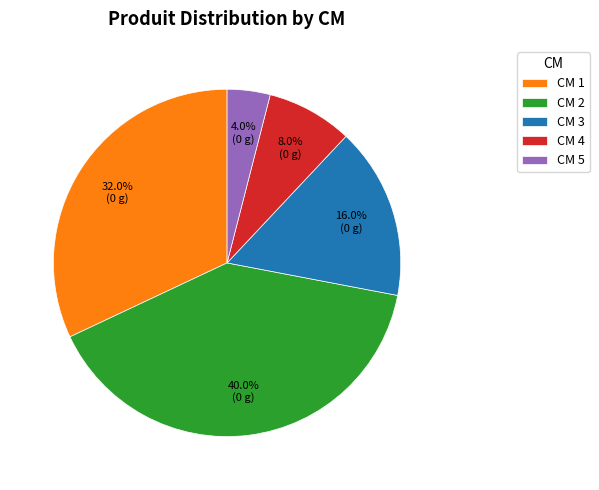

Count the number of slices in the pie.

5